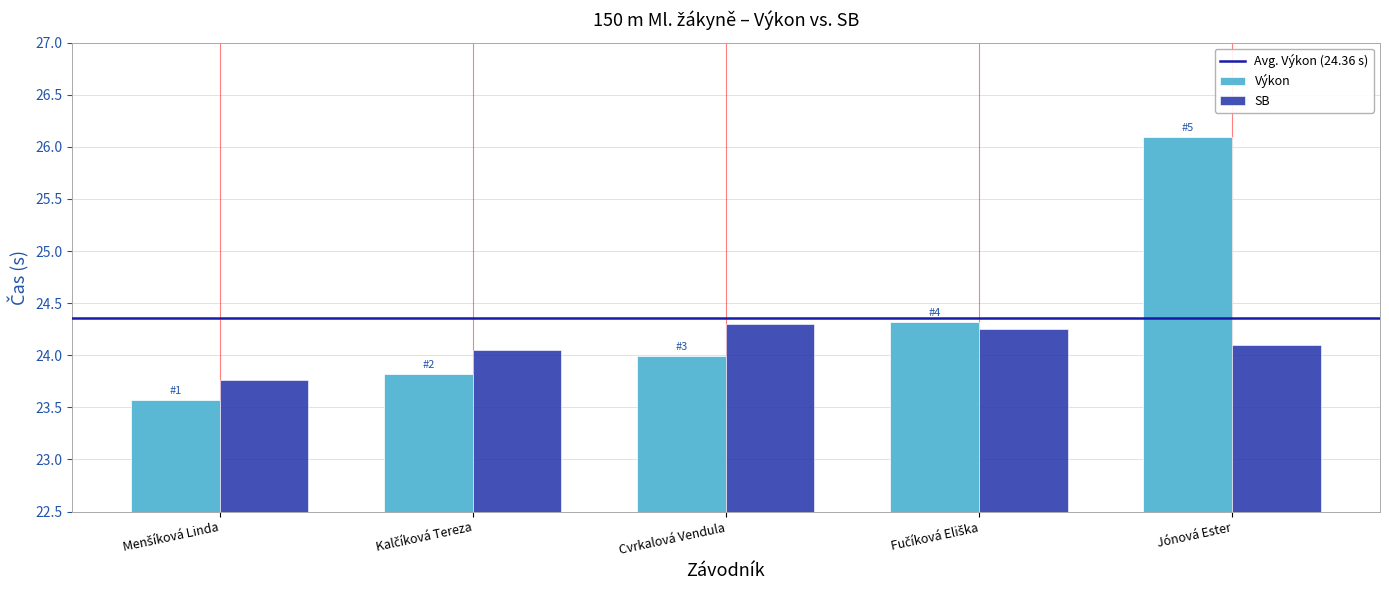

How many groups of bars are there?

5